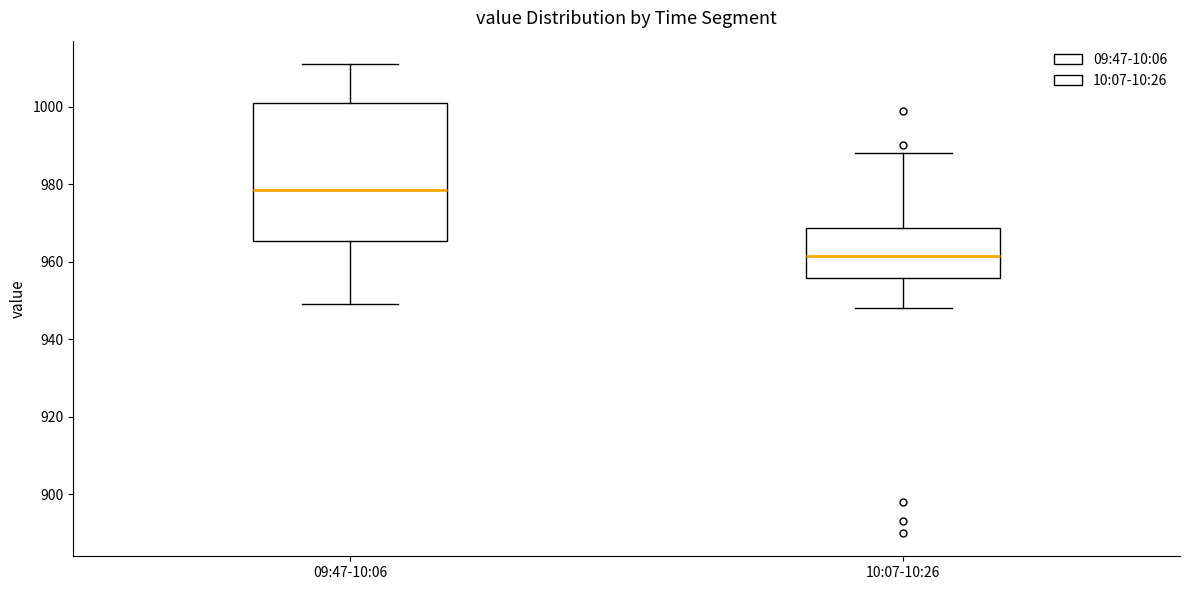

Reading left to right, transcribe this box plot: for each box, give where its median line is, the range the box spans, and where its two whiskers end, as read against the y-axis. The values are not printed on the chart, so give them approximately, as read against the axis.

09:47-10:06: median 978, box 966 to 1002, whiskers 950 to 1012
10:07-10:26: median 962, box 956 to 968, whiskers 948 to 988